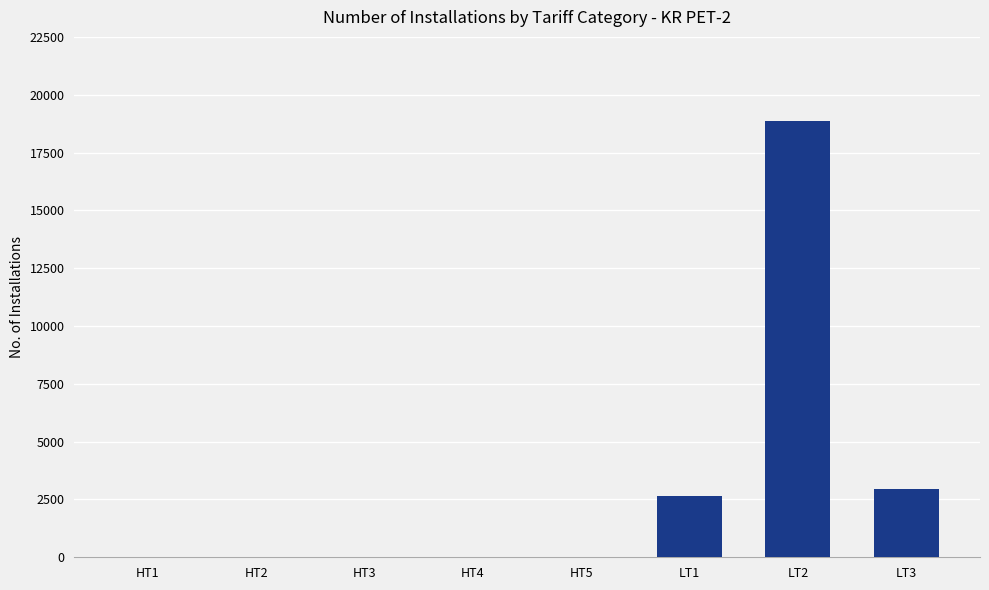

Which has a higher value, HT5 or LT3?

LT3